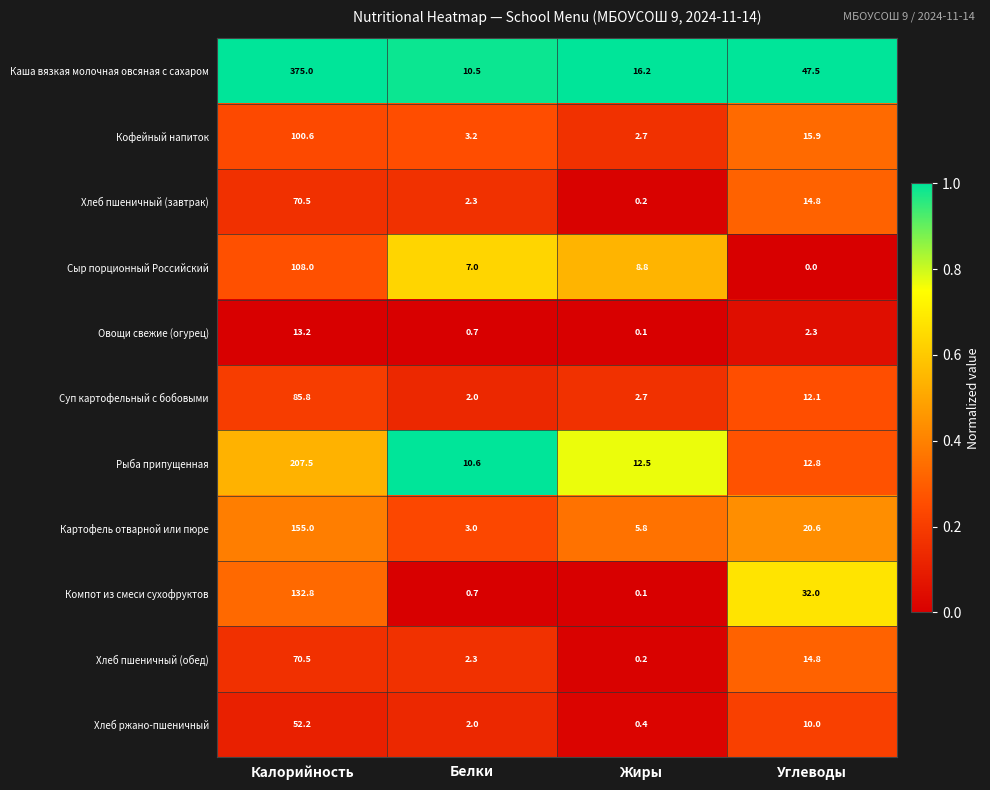

Which category has the highest value in the Картофель отварной или пюре series?

Калорийность